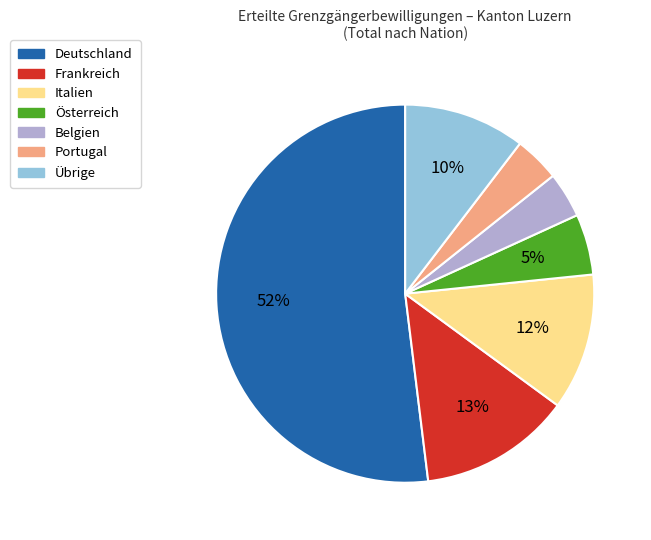

True or false: Österreich accounts for 5% of the total.

True